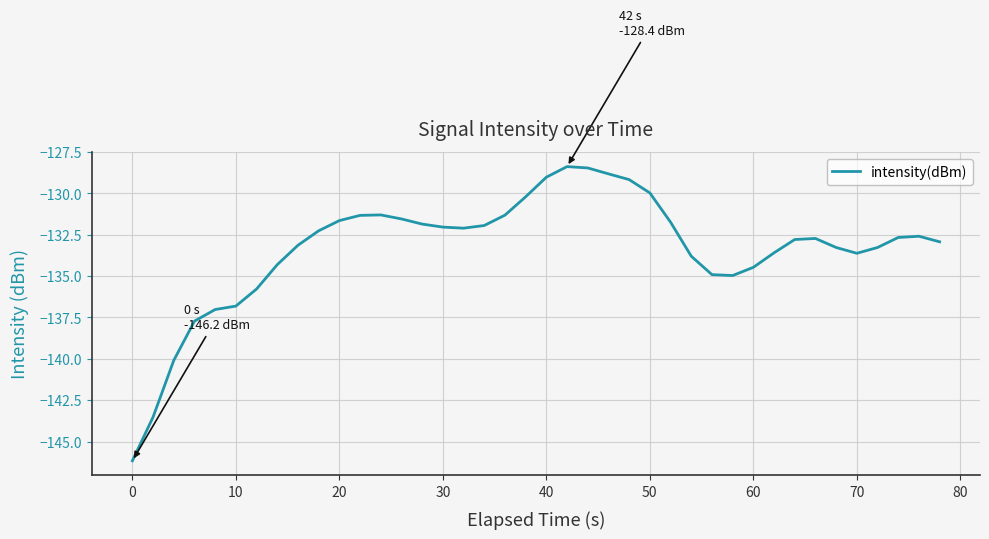

What is the difference between the maximum and minimum values?

17.8